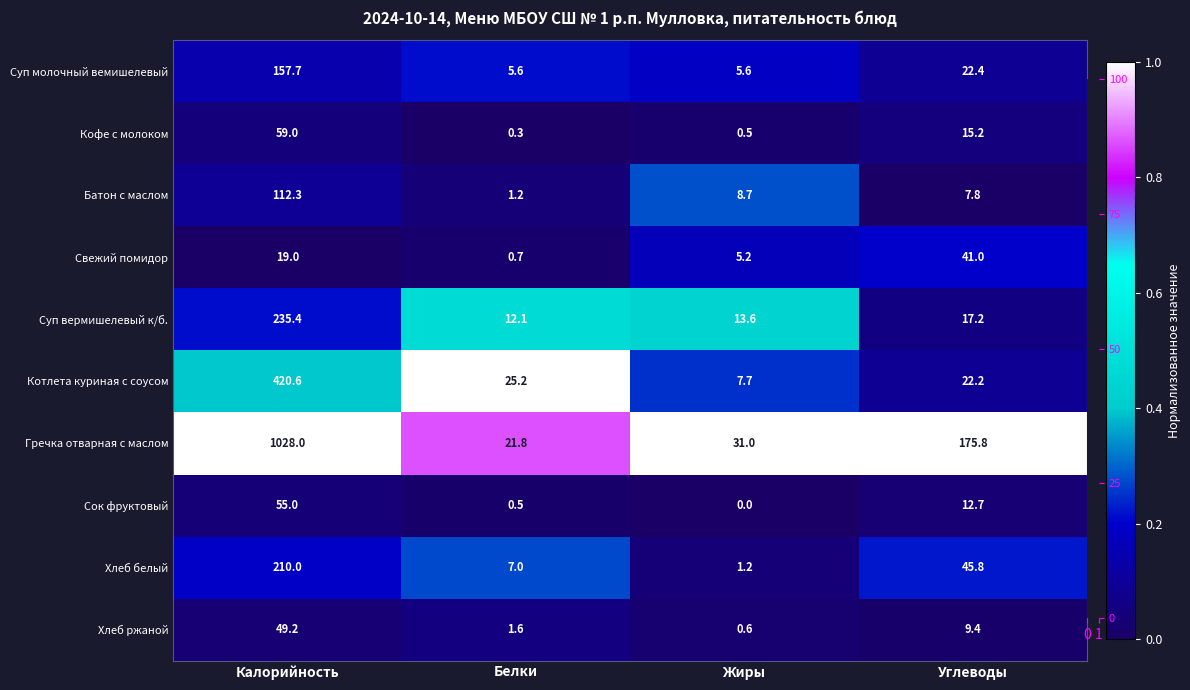

What is the difference between the highest and lowest values at Белки?

24.9